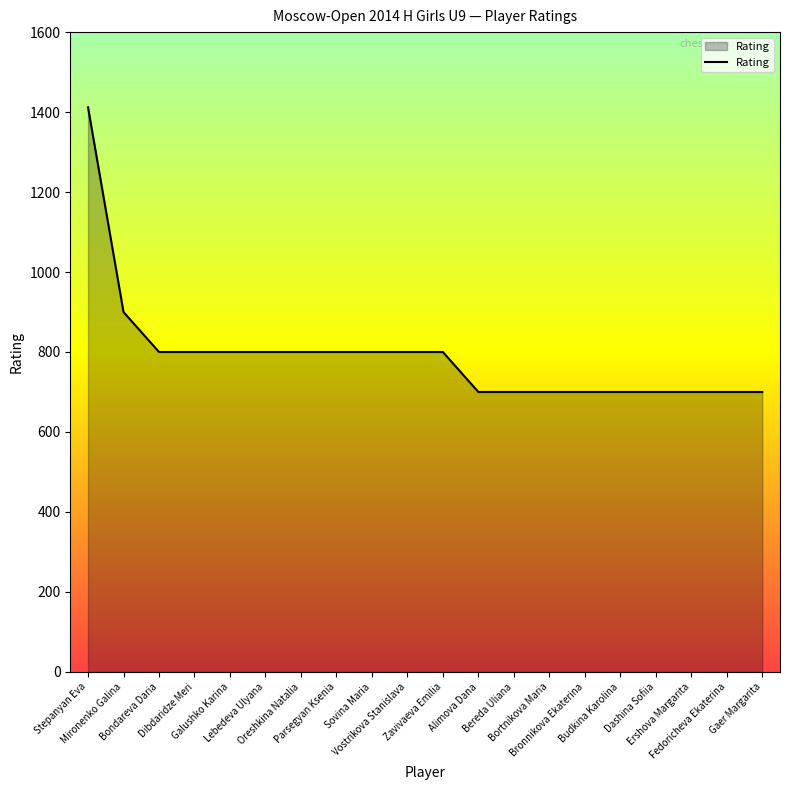

What value does the data have at Budkina Karolina?

700